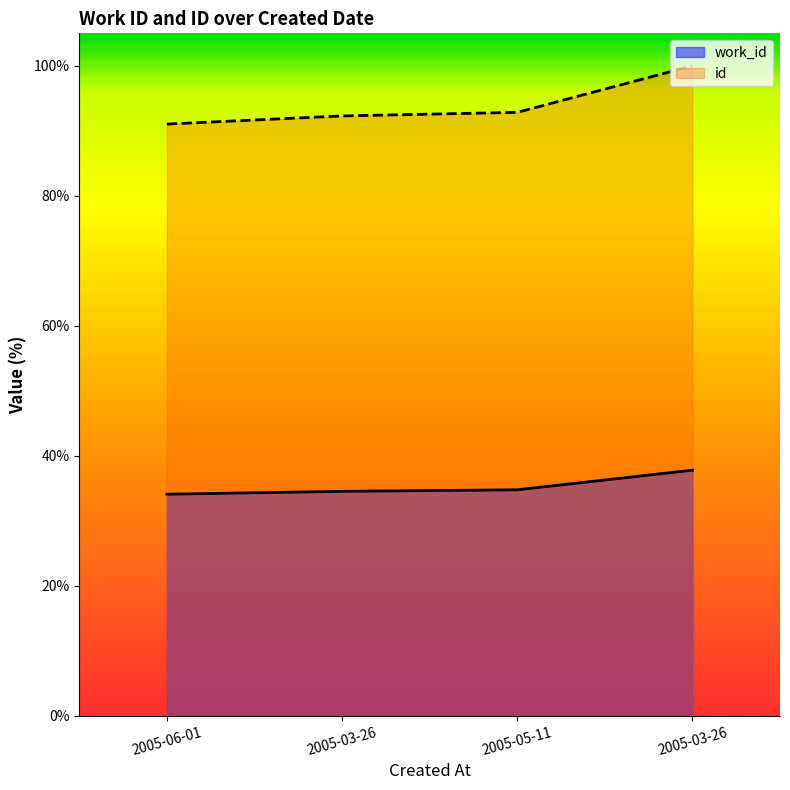

True or false: id and work_id intersect in this chart.

False